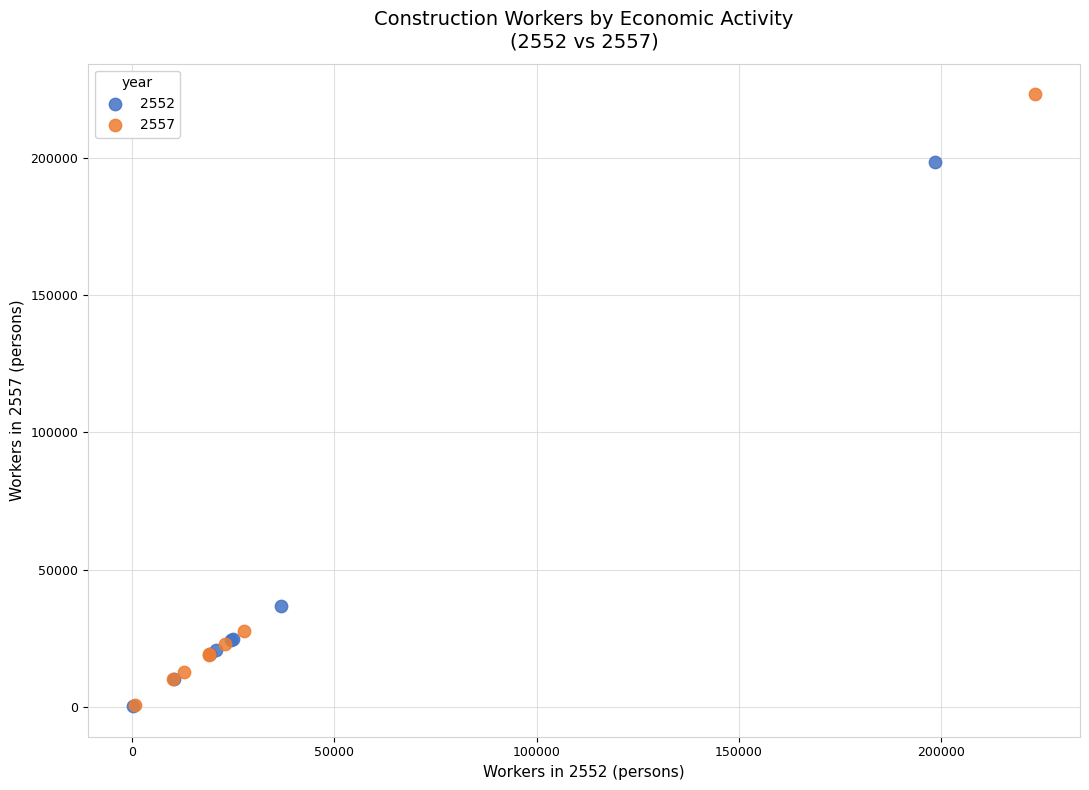

What are all the series names shown in the legend?

2552, 2557